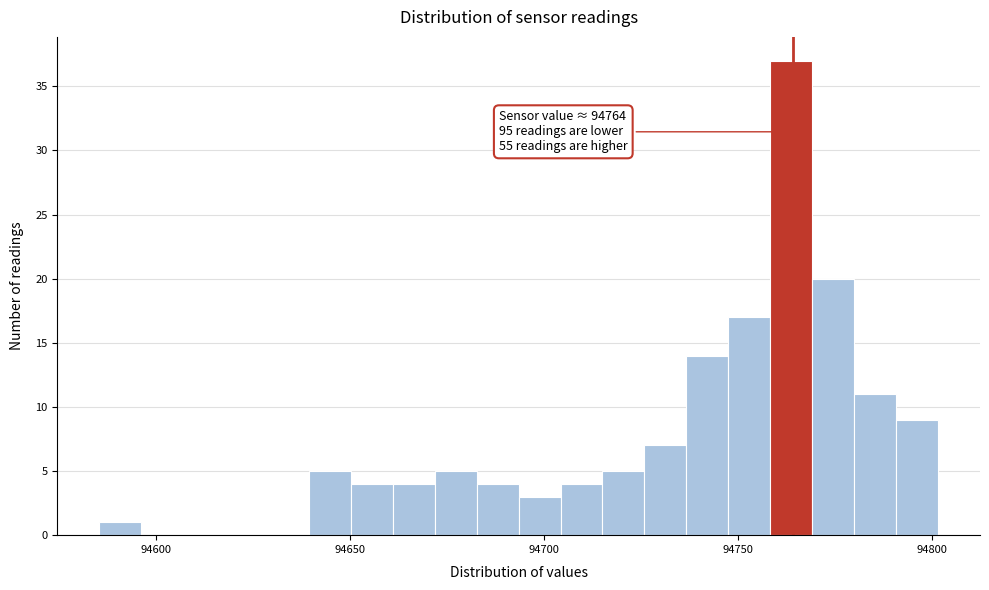

Around what value on the x-axis is the tallest bar? Give the approximate position of its centre, as read against the axis.

94765